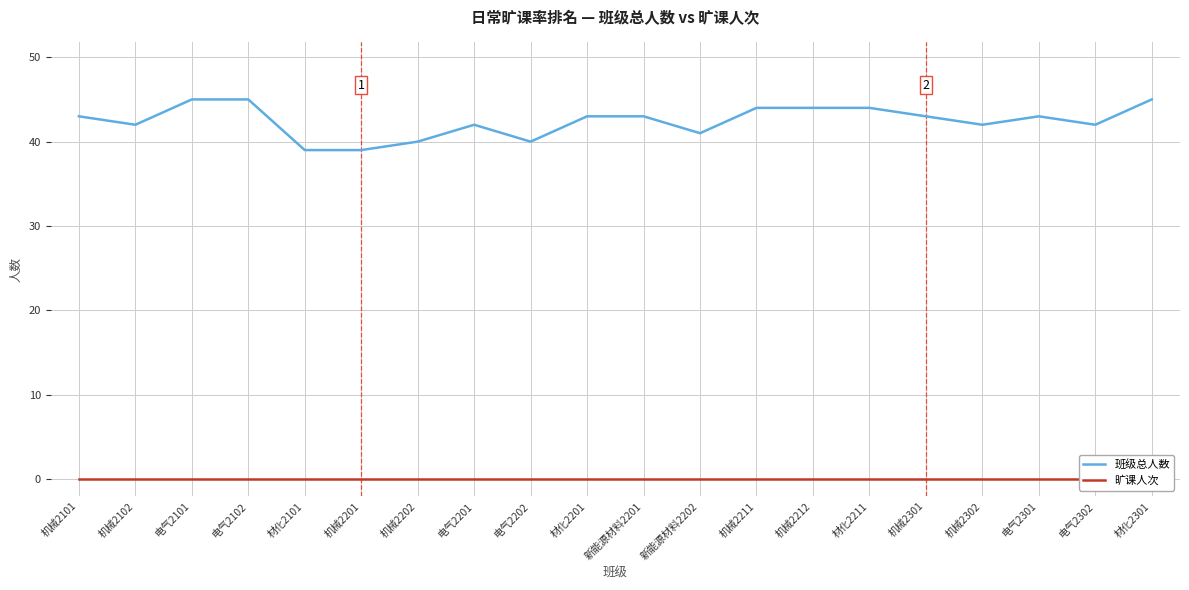

Reading left to right, what are all the values shown in this chart?

班级总人数: 43	42	45	45	39	39	40	42	40	43	43	41	44	44	44	43	42	43	42	45
旷课人次: 0	0	0	0	0	0	0	0	0	0	0	0	0	0	0	0	0	0	0	0